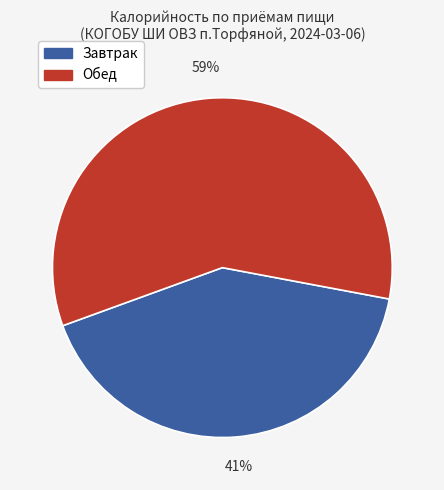

To the nearest percent, what is the average slice percentage?

50%